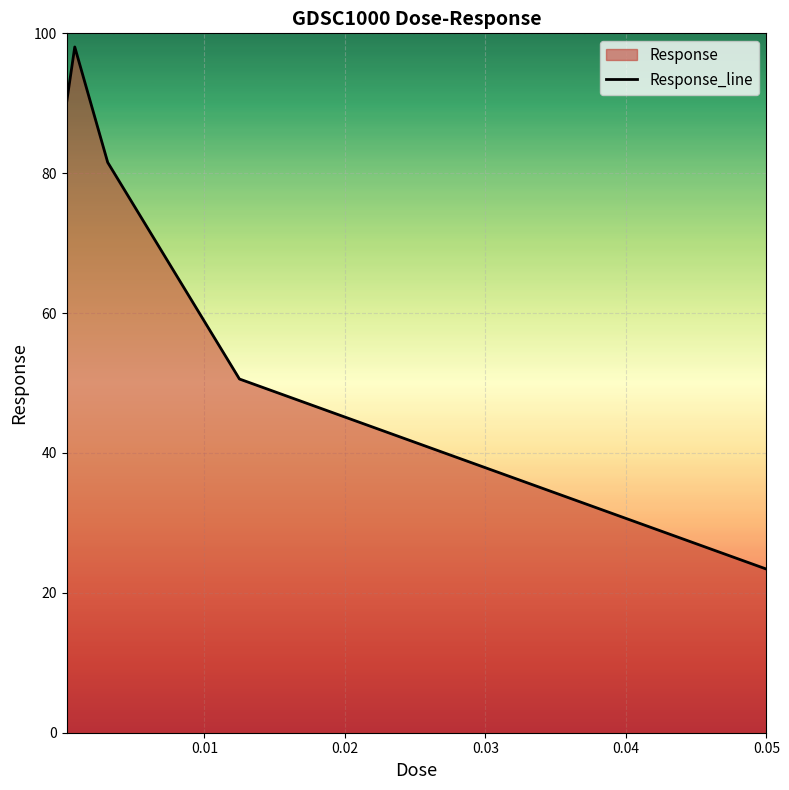

What is the sum of all values?

343.6